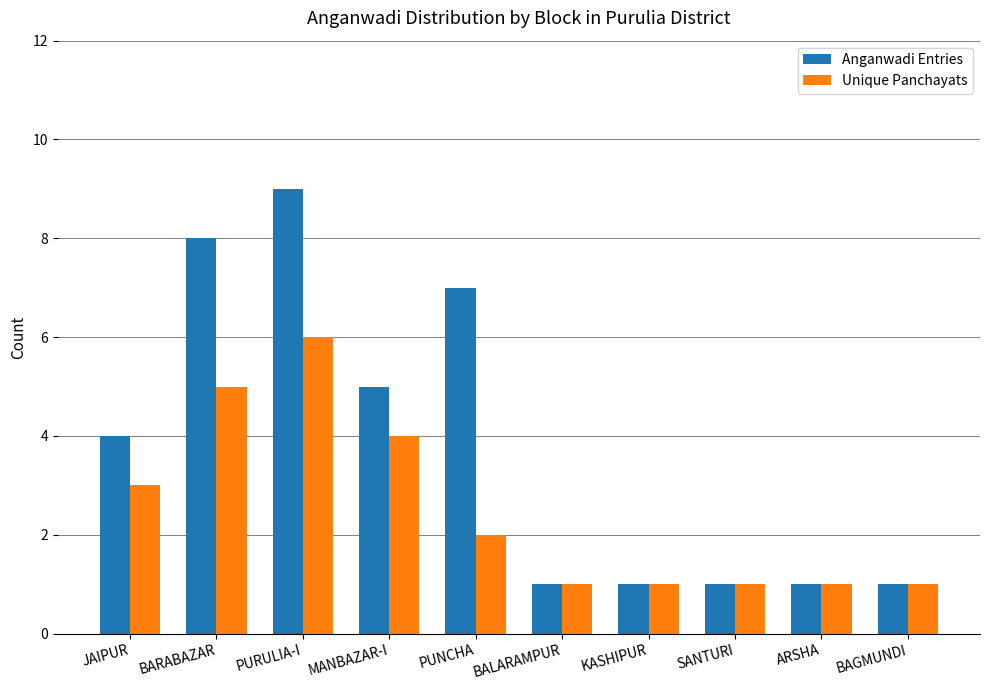

What is the label of the 10th bar from the right?

JAIPUR